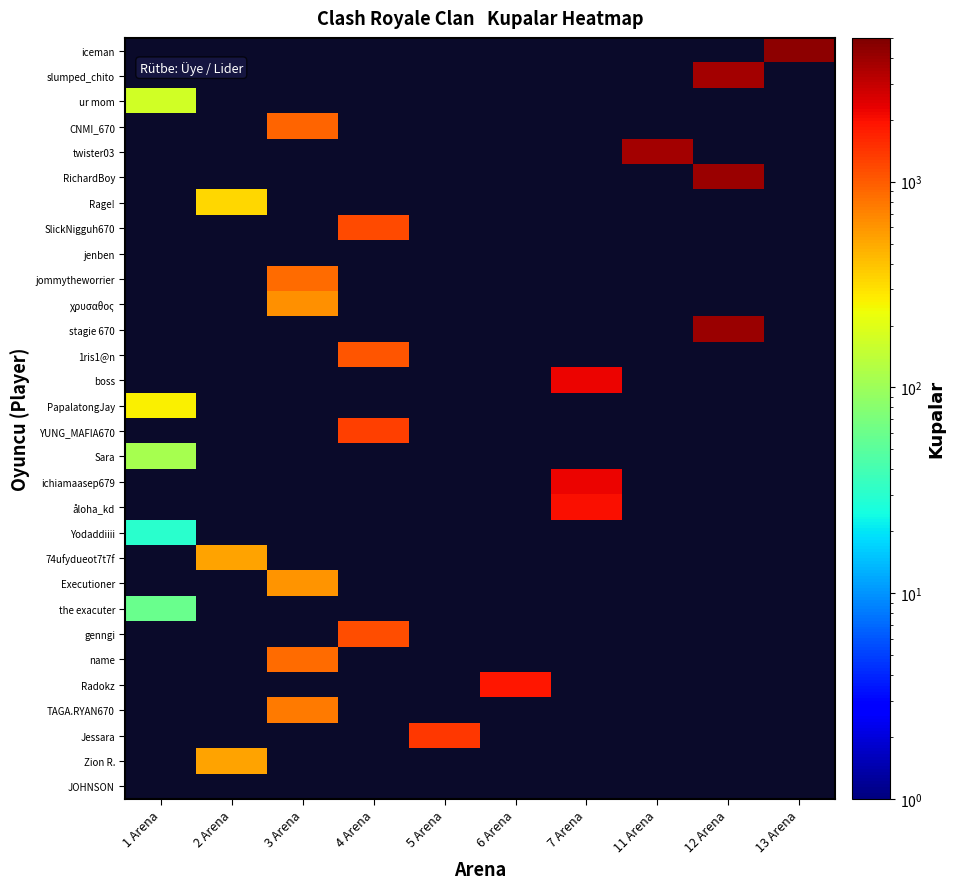

Which series changed the most between 5 Arena and 11 Arena?

twister03